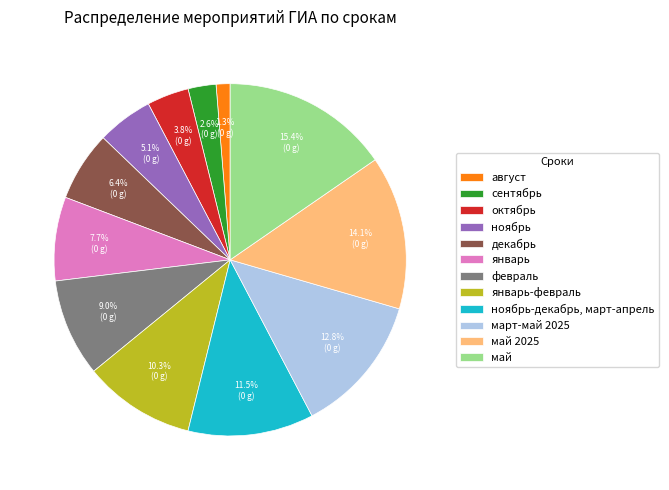

How many slices are in this pie chart?

12